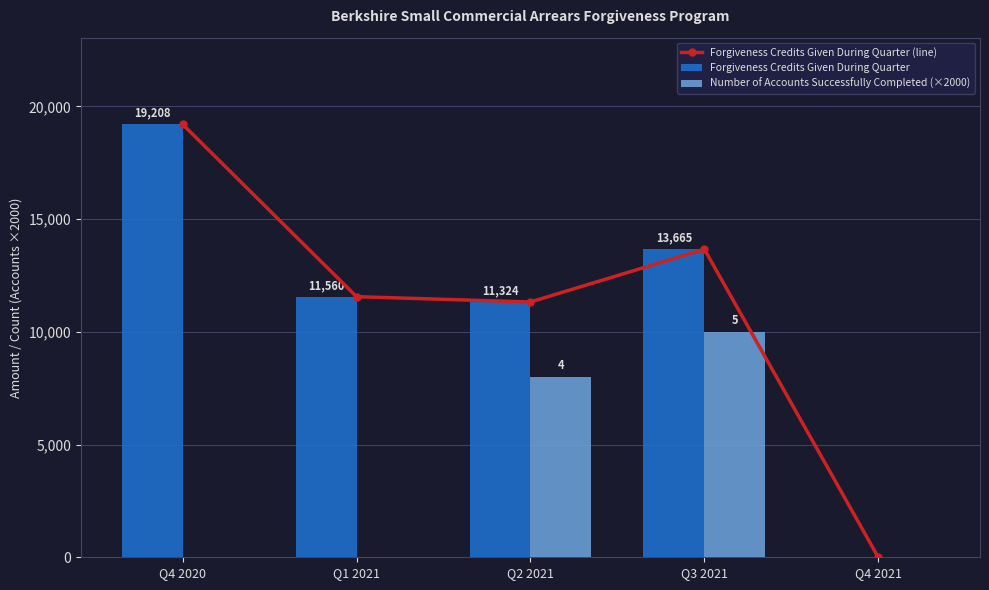

At how many categories does at least one series exceed 13369?

2